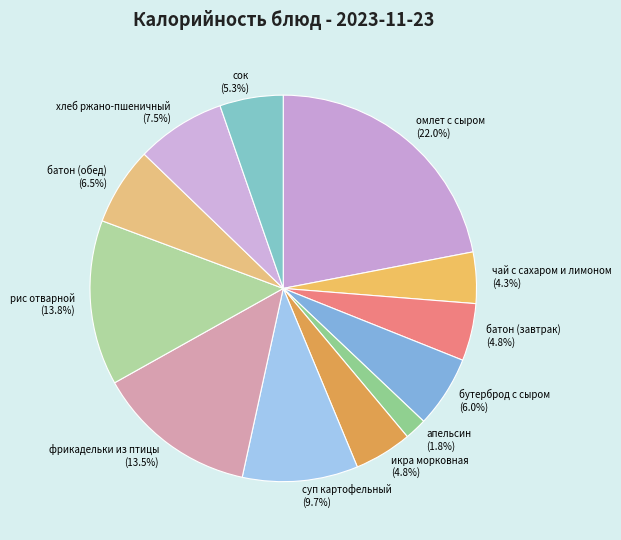

What is the ratio of the value at икра морковная to the value at сок?

0.9